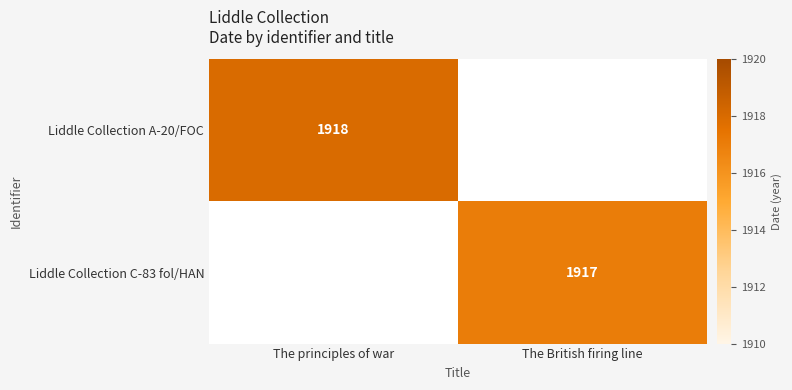

How many data points does each series have?

2